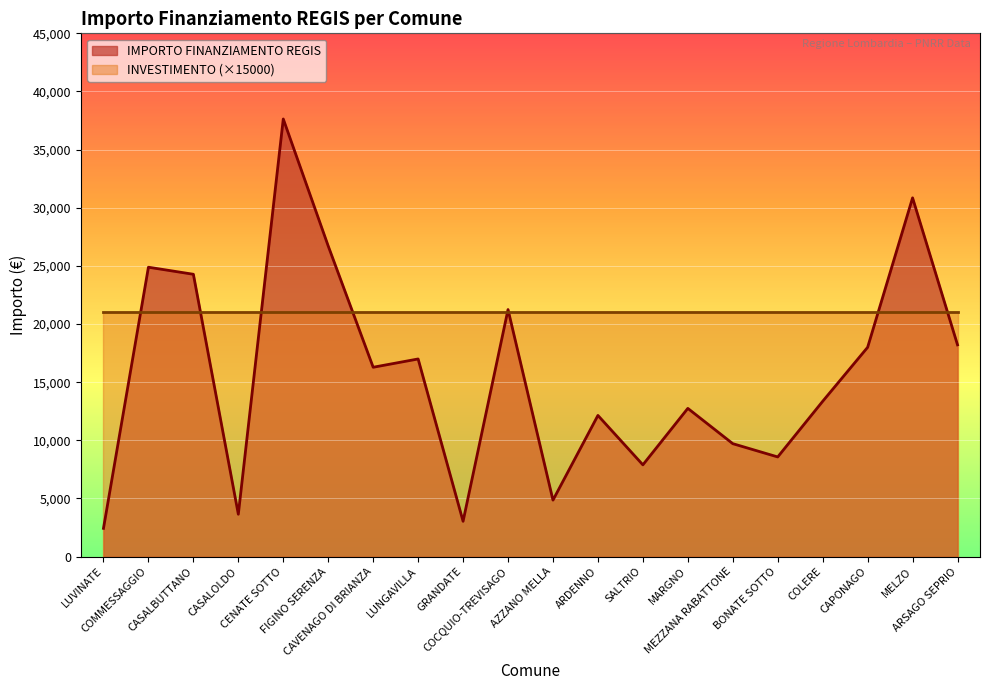

The chart shows a value of 5087 at GRANDATE. True or false?

False